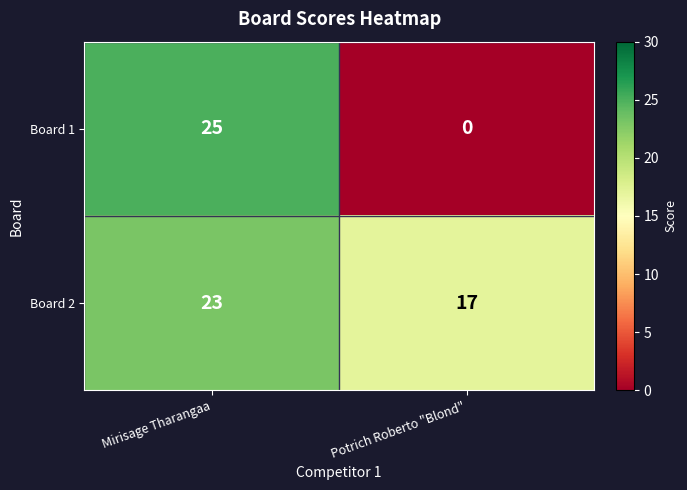

Reading right to left, what are all the values shown in this chart?

Board 1: 0	25
Board 2: 17	23